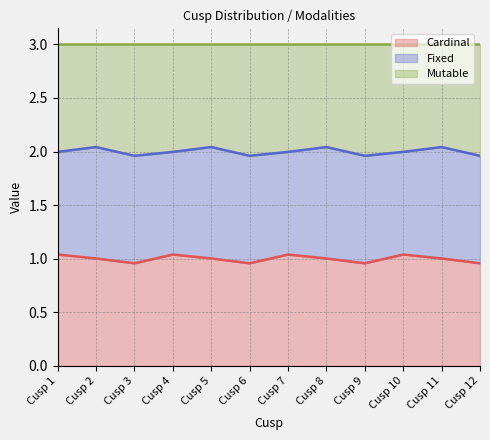

What is the total value across all series at Cusp 3?

3.0